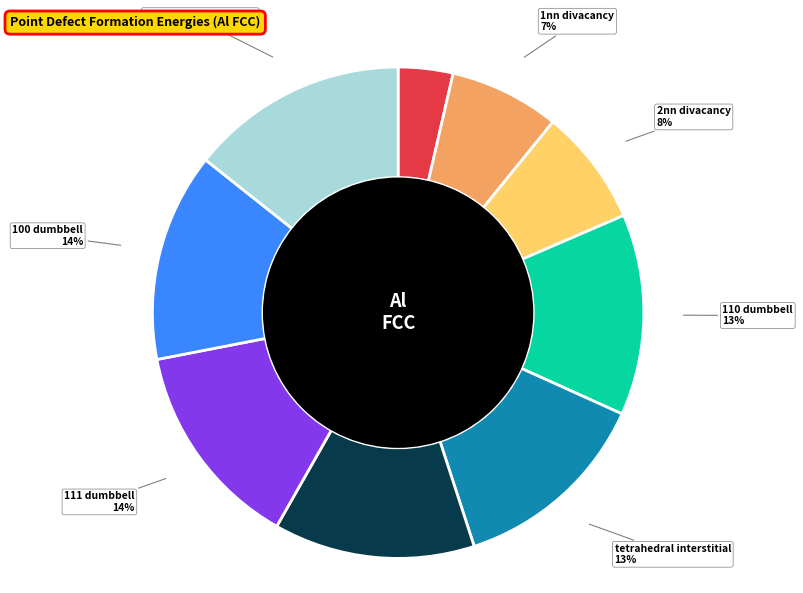

To the nearest percent, what is the average slice percentage?

11%